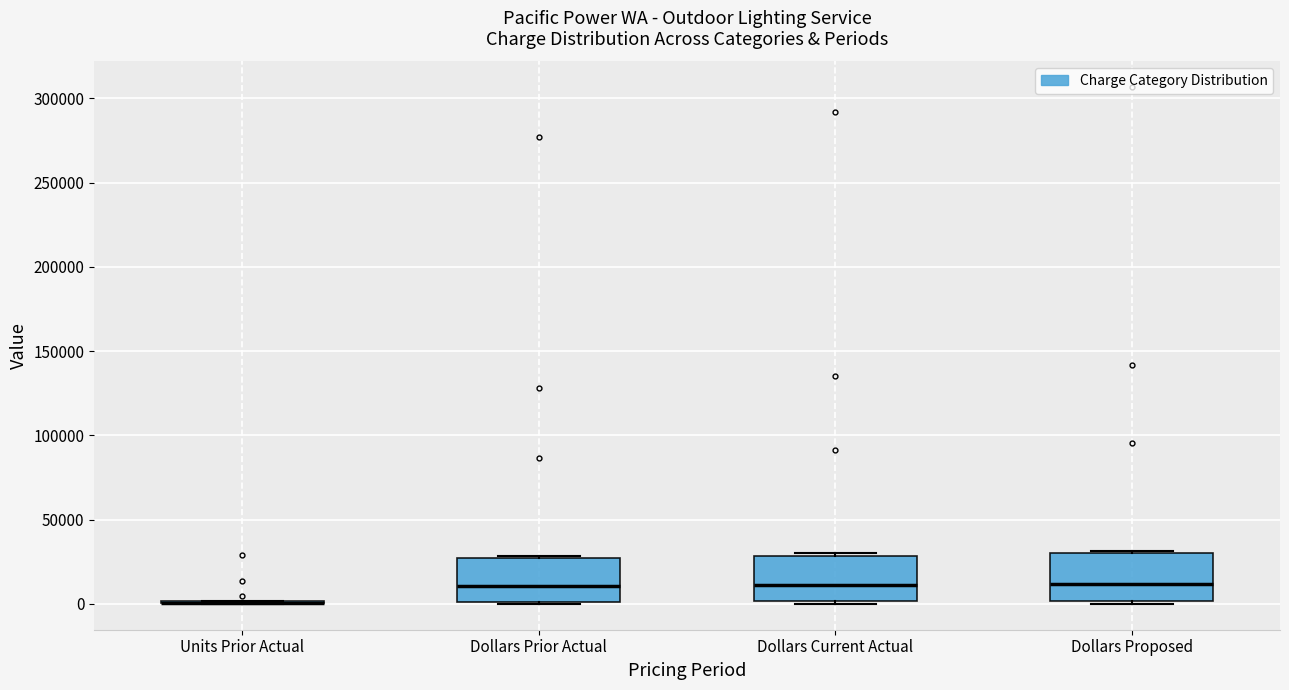

Reading left to right, read every box against the y-axis: the position of its median line, the range the box covers, and the ends of its whiskers. The values are not printed on the chart, so give them approximately, as read against the axis.

Units Prior Actual: box collapsed to a line at 0, whiskers 0 to 0
Dollars Prior Actual: median 10000, box 0 to 25000, whiskers 0 to 30000
Dollars Current Actual: median 10000, box 0 to 30000, whiskers 0 to 30000
Dollars Proposed: median 10000, box 0 to 30000, whiskers 0 to 30000